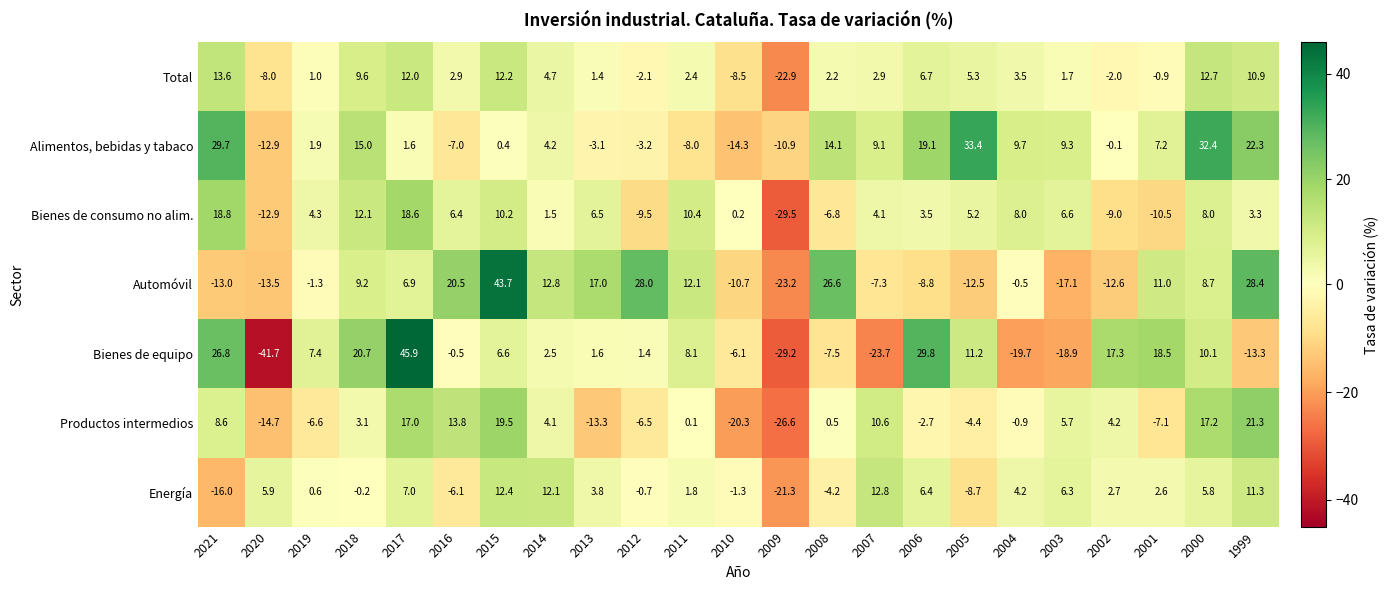

Rank the series by their maximum value, from lowest to highest.

Energía, Total, Bienes de consumo no alim., Productos intermedios, Alimentos, bebidas y tabaco, Automóvil, Bienes de equipo